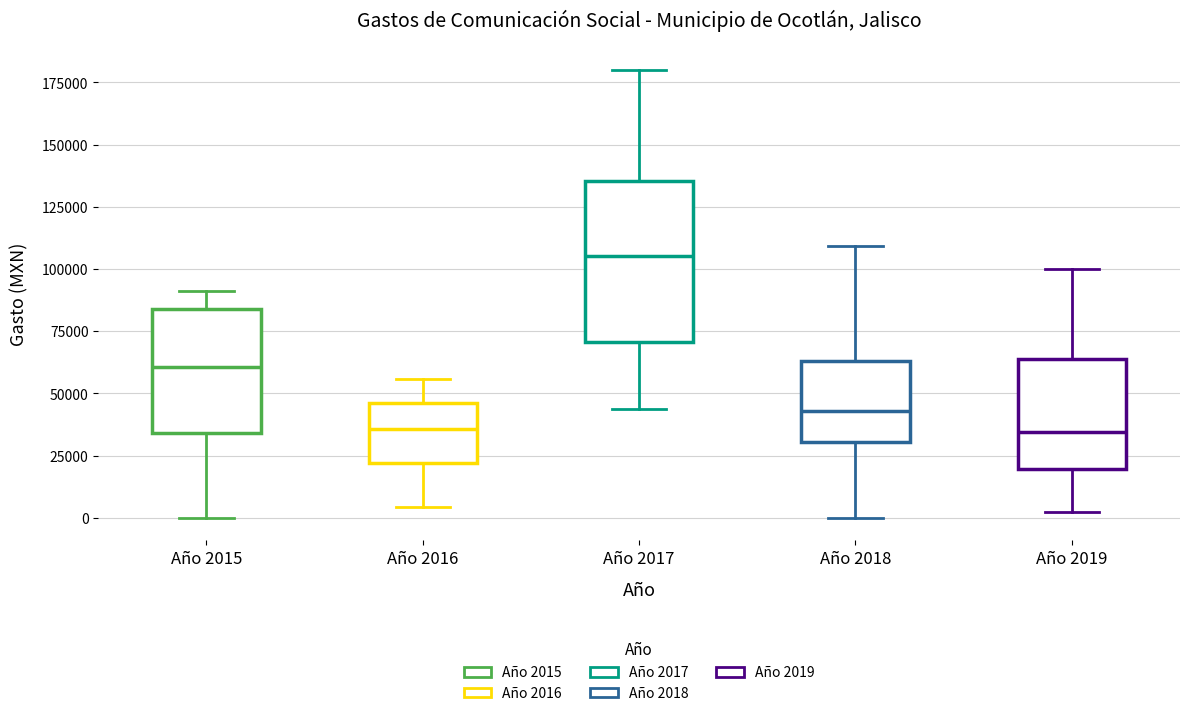

Reading left to right, read every box against the y-axis: the position of its median line, the range the box covers, and the ends of its whiskers. The values are not printed on the chart, so give them approximately, as read against the axis.

Año 2015: median 60000, box 35000 to 85000, whiskers 0 to 90000
Año 2016: median 35000, box 20000 to 45000, whiskers 5000 to 55000
Año 2017: median 105000, box 70000 to 135000, whiskers 45000 to 180000
Año 2018: median 45000, box 30000 to 65000, whiskers 0 to 110000
Año 2019: median 35000, box 20000 to 65000, whiskers 5000 to 100000